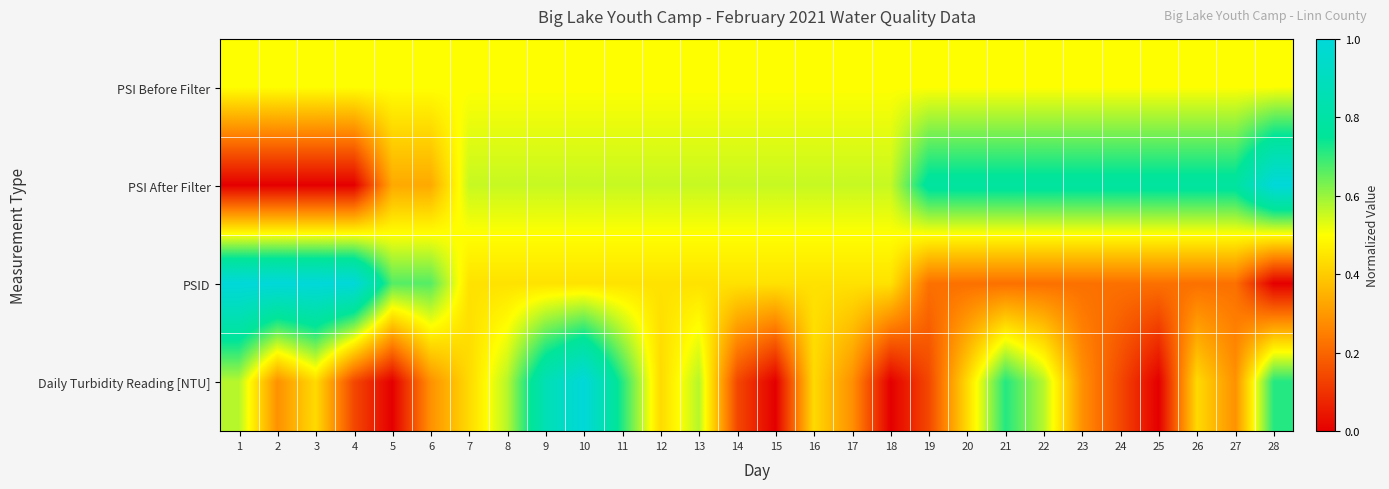

Reading left to right, transcribe all the data shown in this chart.

PSI Before Filter: 1=0.5	2=0.5	3=0.5	4=0.5	5=0.5	6=0.5	7=0.5	8=0.5	9=0.5	10=0.5	11=0.5	12=0.5	13=0.5	14=0.5	15=0.5	16=0.5	17=0.5	18=0.5	19=0.5	20=0.5	21=0.5	22=0.5	23=0.5	24=0.5	25=0.5	26=0.5	27=0.5	28=0.5
PSI After Filter: 1=0.0	2=0.0	3=0.0	4=0.0	5=0.3	6=0.3	7=0.6	8=0.6	9=0.6	10=0.6	11=0.6	12=0.6	13=0.6	14=0.6	15=0.6	16=0.6	17=0.6	18=0.6	19=0.8	20=0.8	21=0.8	22=0.8	23=0.8	24=0.8	25=0.8	26=0.8	27=0.8	28=1.0
PSID: 1=1.0	2=1.0	3=1.0	4=1.0	5=0.7	6=0.7	7=0.4	8=0.4	9=0.4	10=0.4	11=0.4	12=0.4	13=0.4	14=0.4	15=0.4	16=0.4	17=0.4	18=0.4	19=0.2	20=0.2	21=0.2	22=0.2	23=0.2	24=0.2	25=0.2	26=0.2	27=0.2	28=0.0
Daily Turbidity Reading [NTU]: 1=0.6	2=0.3	3=0.4	4=0.1	5=0.0	6=0.3	7=0.4	8=0.6	9=0.9	10=1.0	11=0.7	12=0.4	13=0.6	14=0.1	15=0.0	16=0.4	17=0.3	18=0.0	19=0.1	20=0.4	21=0.7	22=0.6	23=0.3	24=0.1	25=0.0	26=0.4	27=0.3	28=0.7